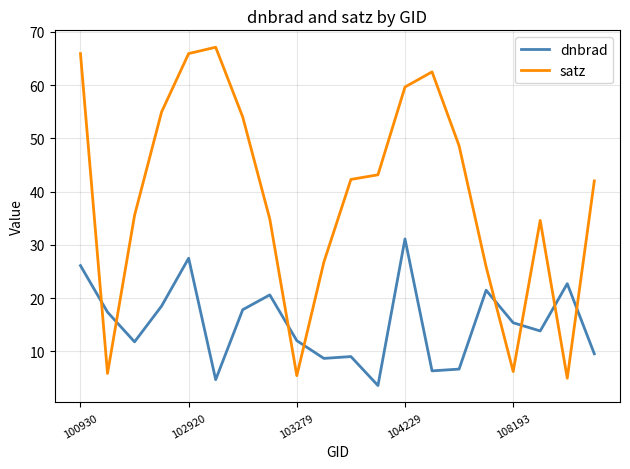

What is the sum of all satz values?

786.2